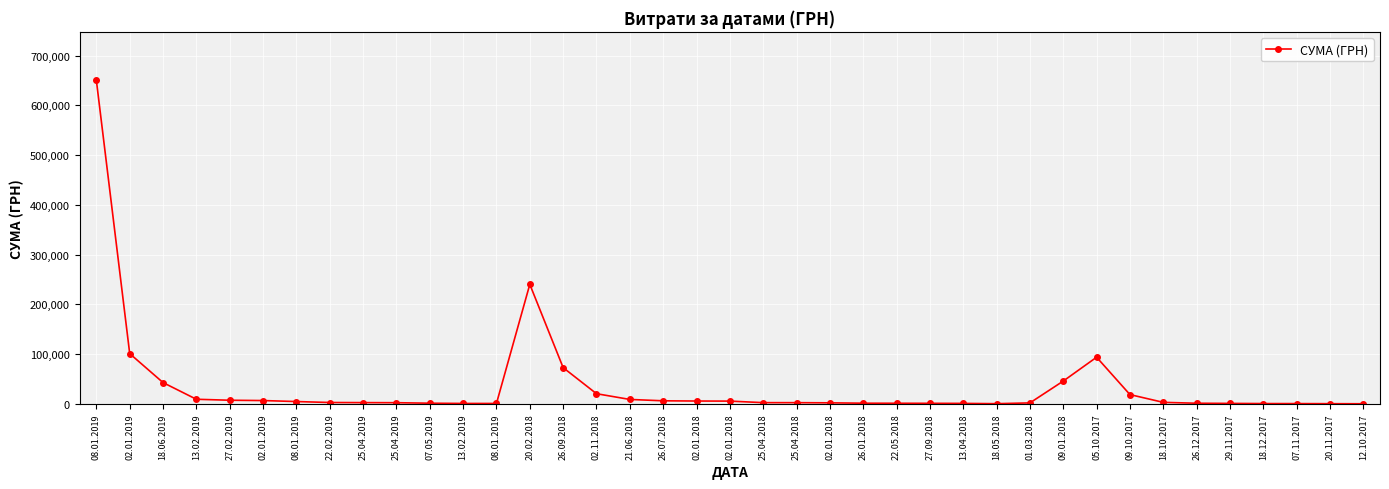

Reading left to right, list all the values displayed in this chart.

650080.3	101164.0	42954.0	9449.8	7503.4	6863.2	4872.0	2939.9	2720.0	2557.5	1536.8	1051.9	1012.0	240317.6	73000.0	20625.0	9101.5	6367.5	5916.0	5757.0	2657.2	2620.0	2287.9	1540.8	1433.0	1320.0	1162.7	578.0	2155.4	46000.0	93934.1	18860.2	3246.0	1472.0	1150.0	804.0	749.0	586.0	418.1